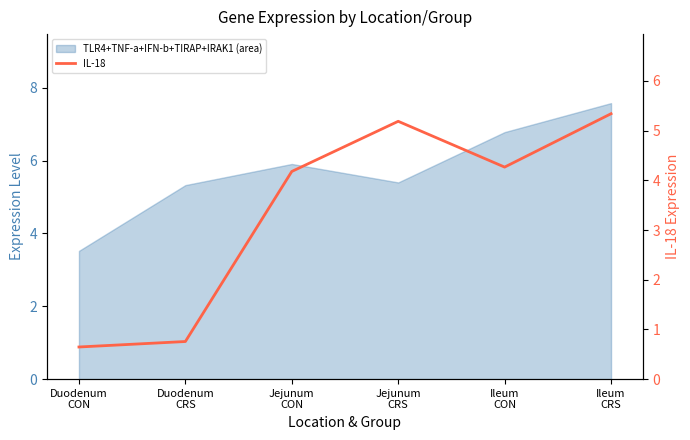

What is the value of the 1st point from the left?

0.6